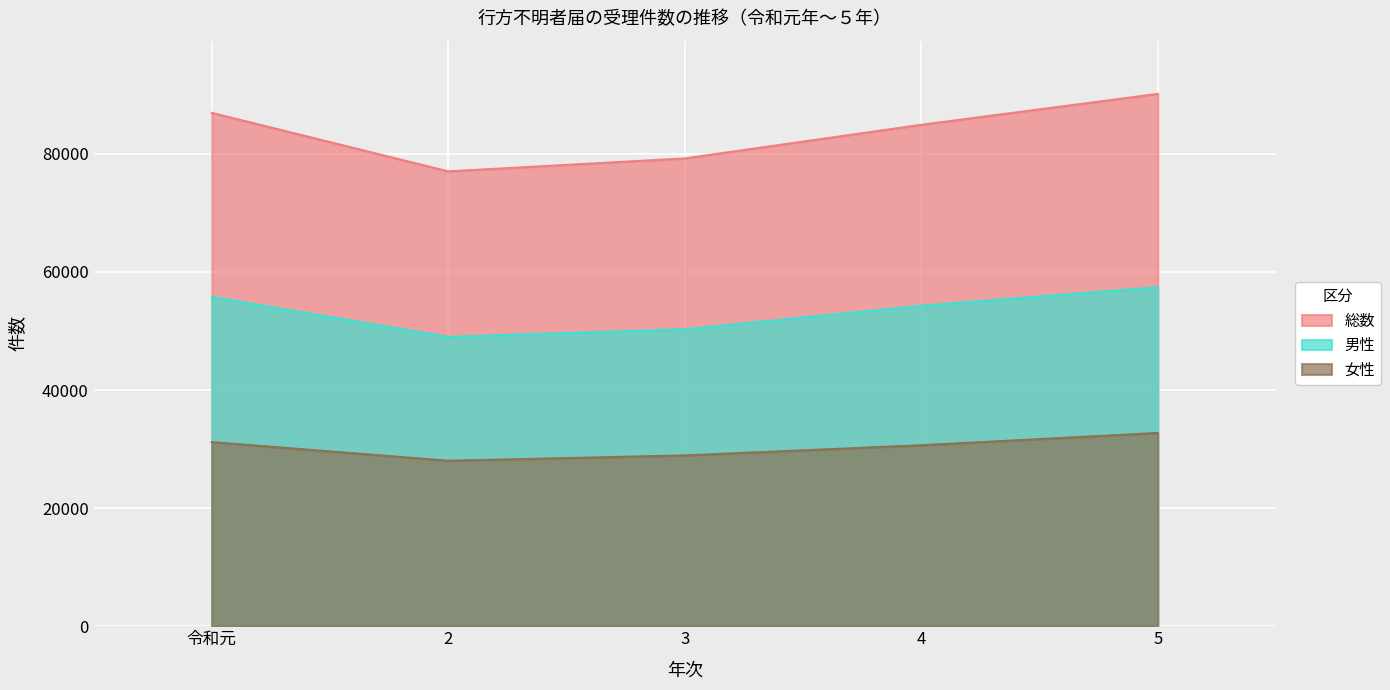

What is the value of the 女性 point at the 5th from the left?

32734